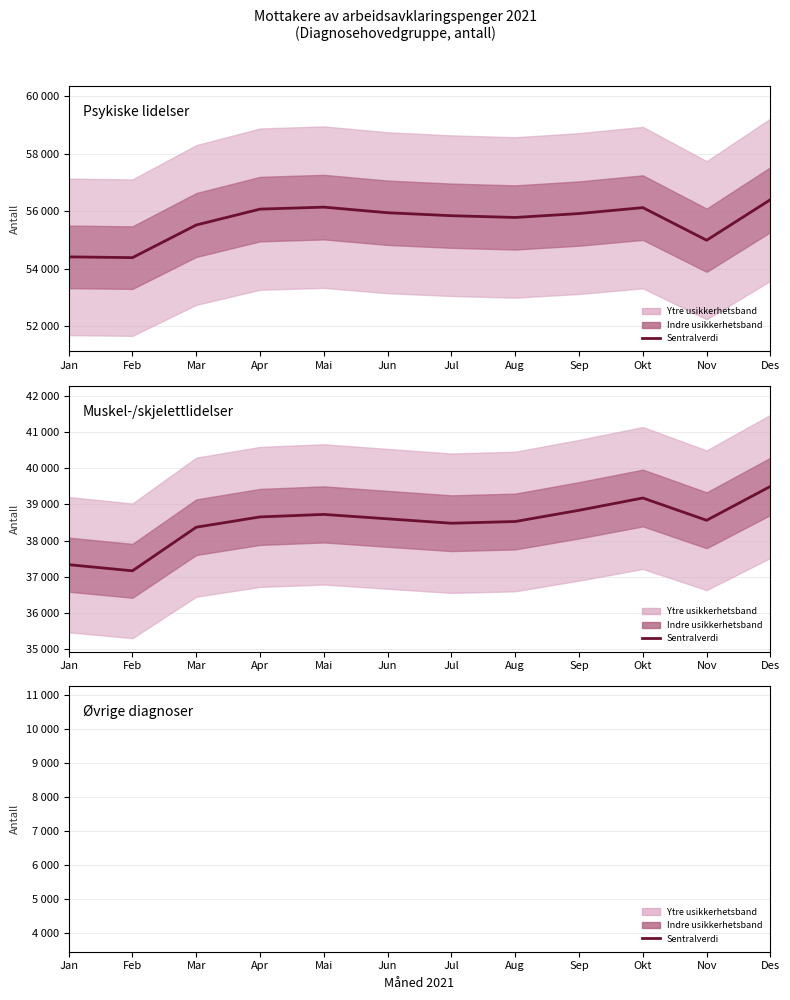

What is the minimum value for Psykiske lidelser?

54392